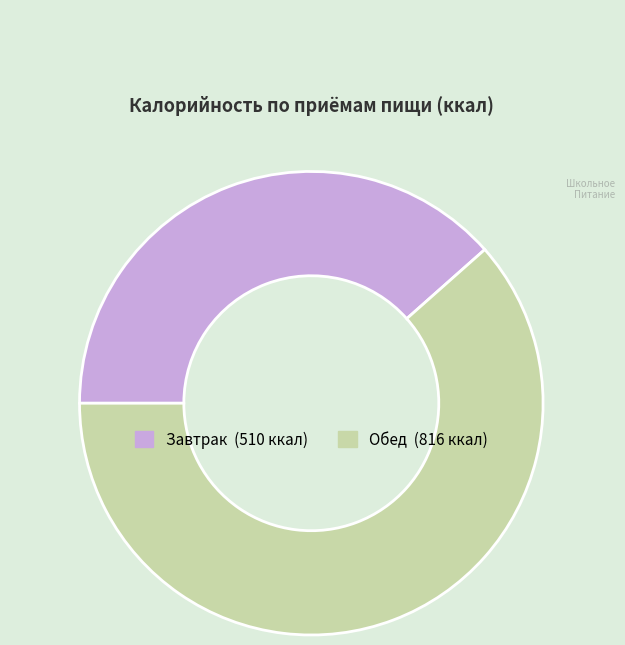

Which category has the smallest portion of the pie?

Завтрак